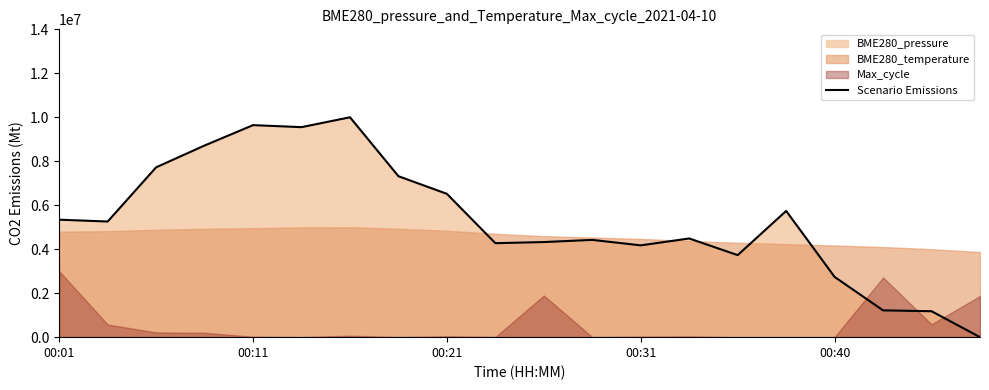

The value of Scenario Emissions at 00:01 is 2777843.2. True or false?

False